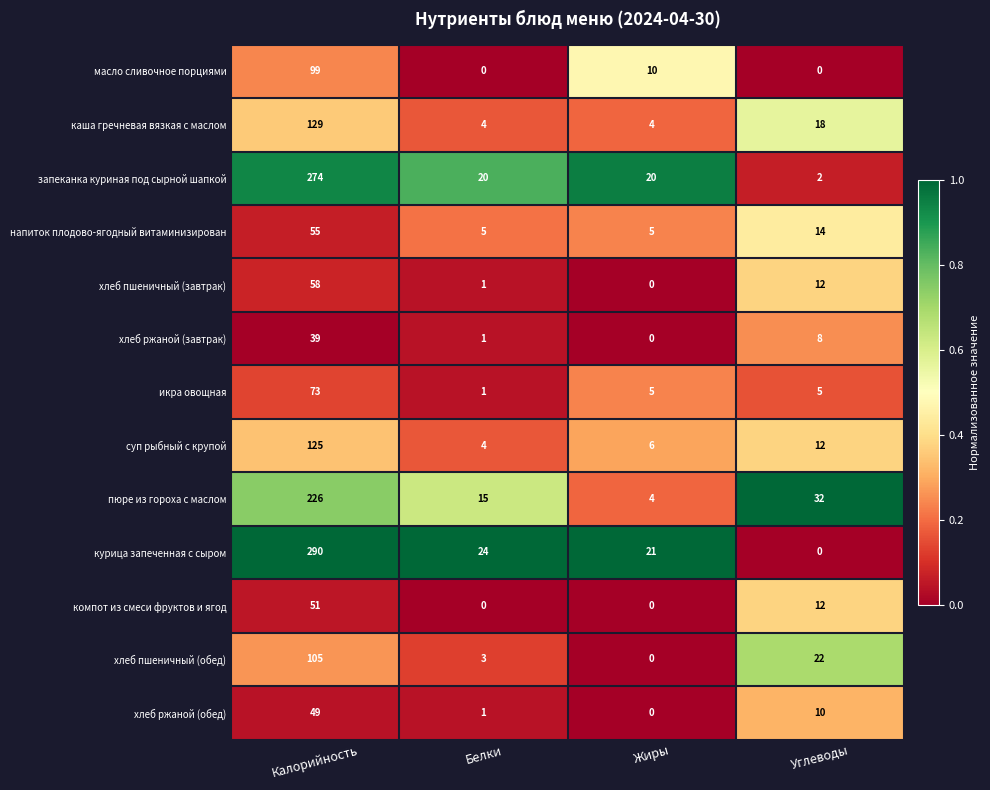

How many distinct data groups are displayed?

13